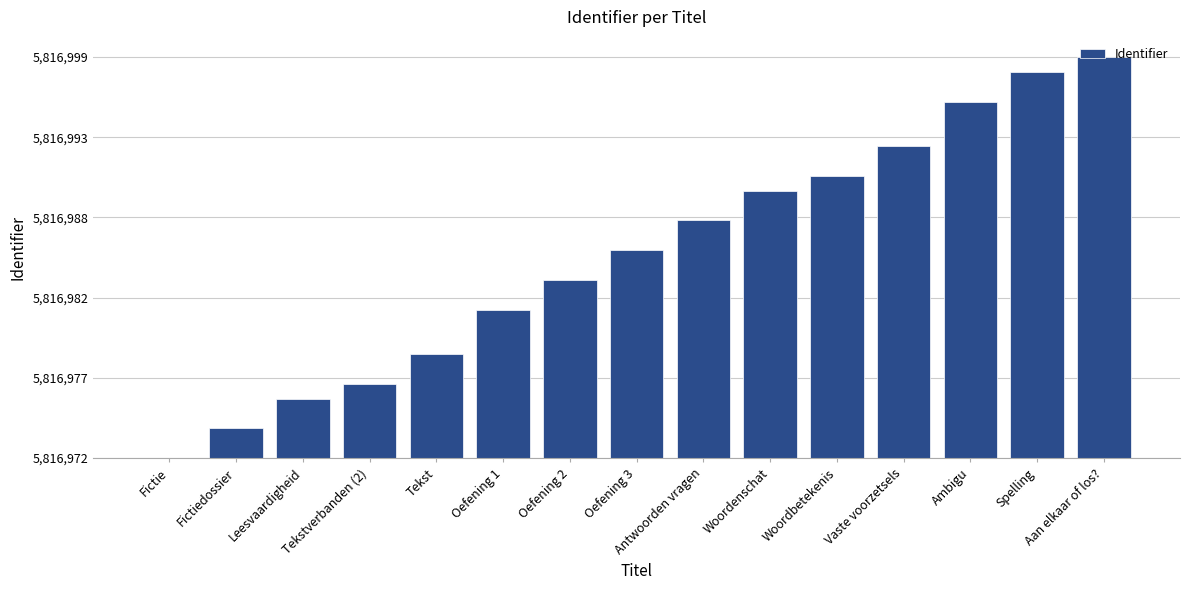

What is the change in value from Ambigu to Spelling?

+2